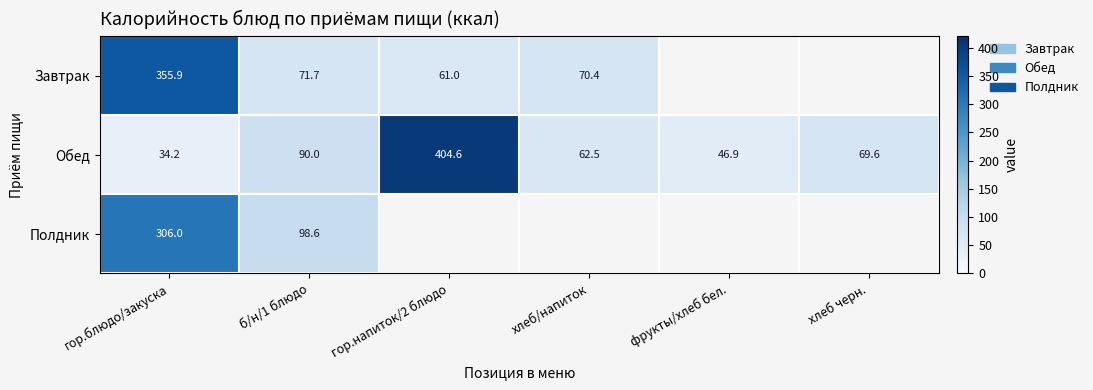

Rank the series at гор.блюдо/закуска from highest to lowest value.

Завтрак, Полдник, Обед